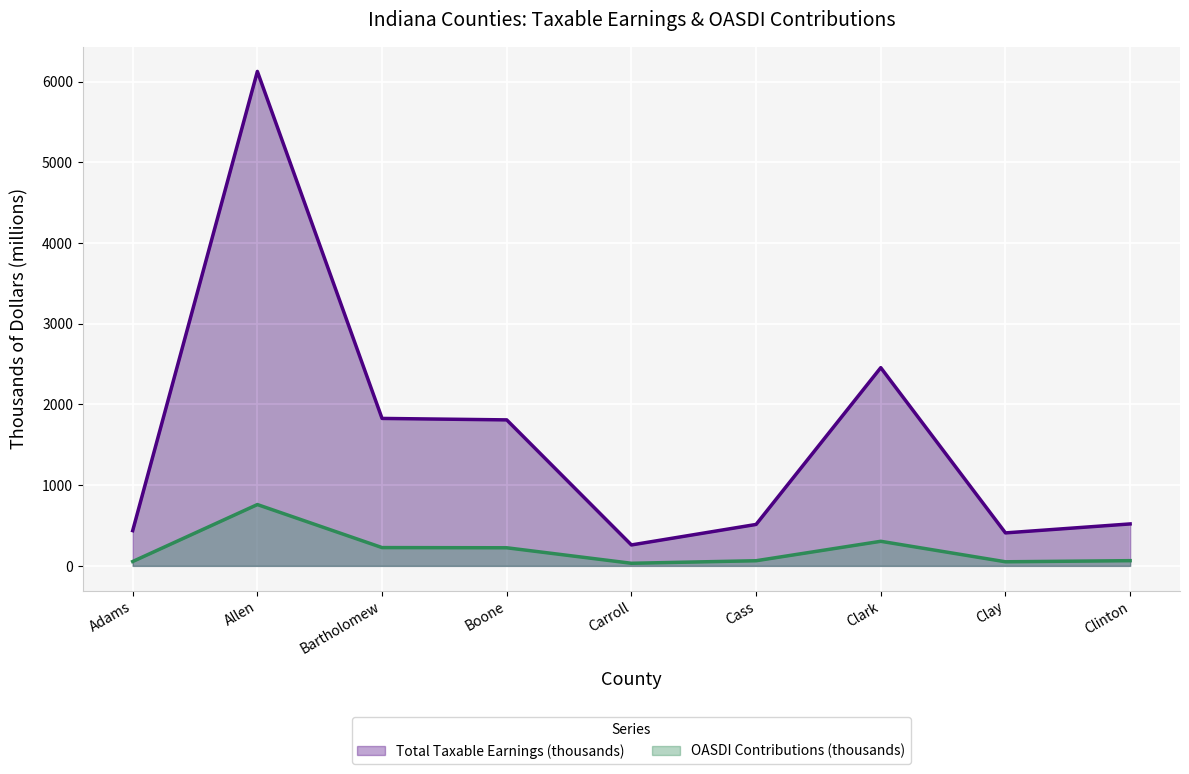

True or false: Total Taxable Earnings (thousands) and OASDI Contributions (thousands) intersect in this chart.

False